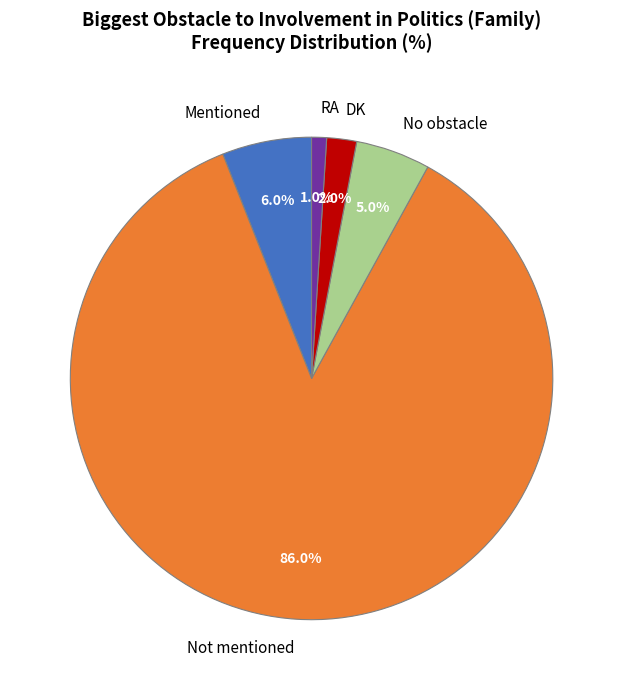

Which has a higher value, No obstacle or Mentioned?

Mentioned